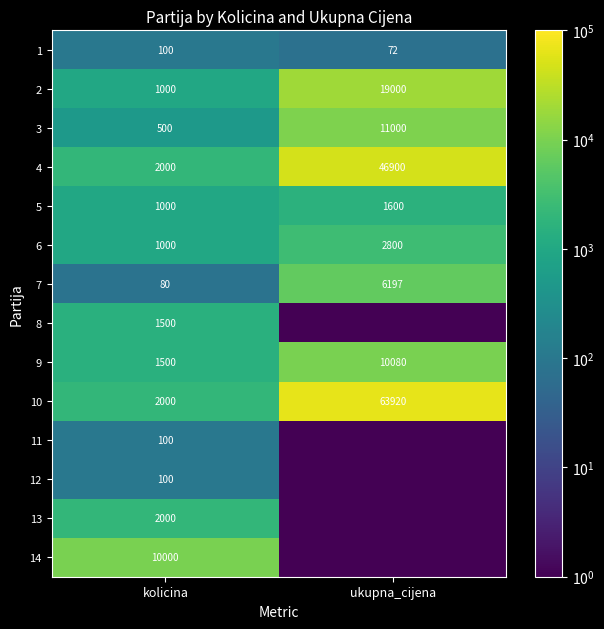

What is the highest value of the 9 series?

10080.0